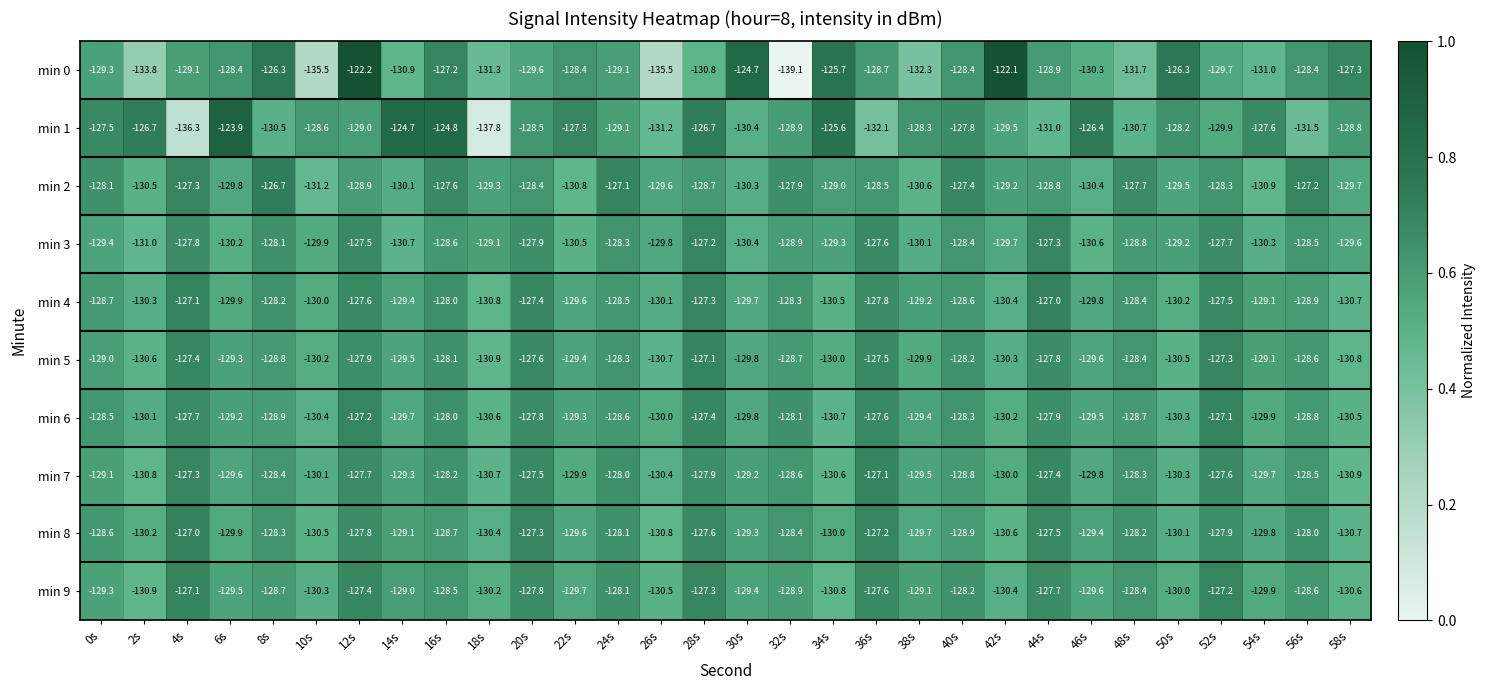

What is the difference between the maximum and minimum values in the min 3 series?

3.8